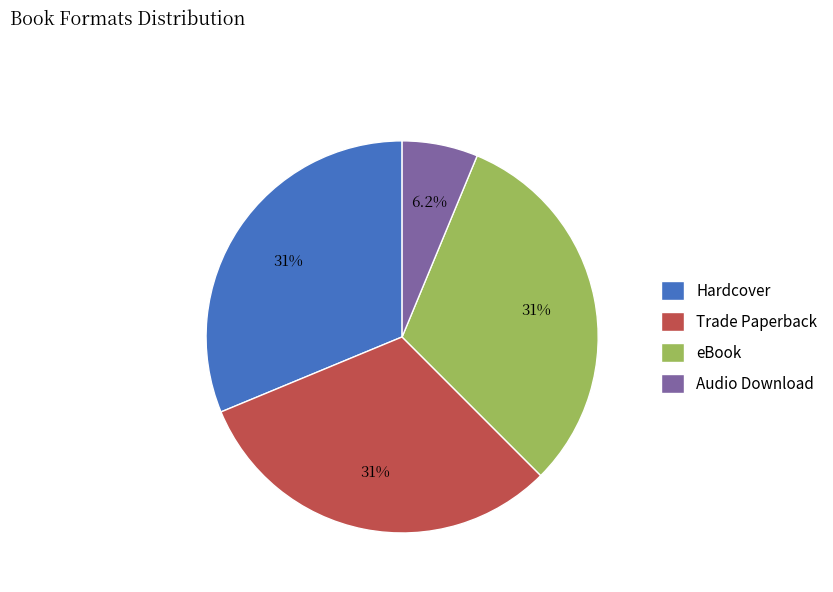

What percentage do Trade Paperback and Hardcover together represent?

62.5%